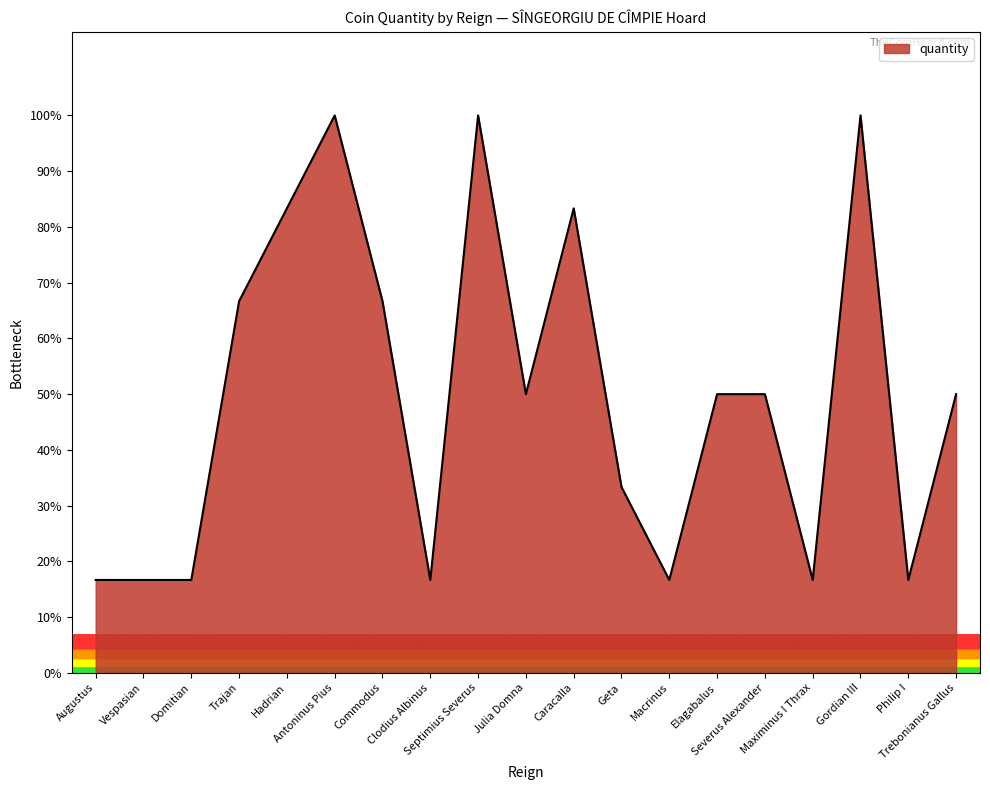

What is the average value?

50.0